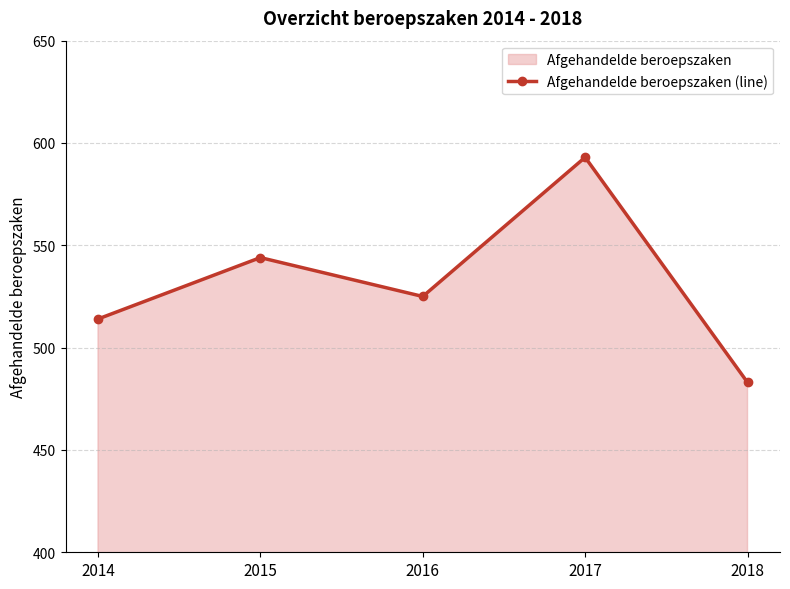

Reading right to left, list all the values displayed in this chart.

2018=483	2017=593	2016=525	2015=544	2014=514